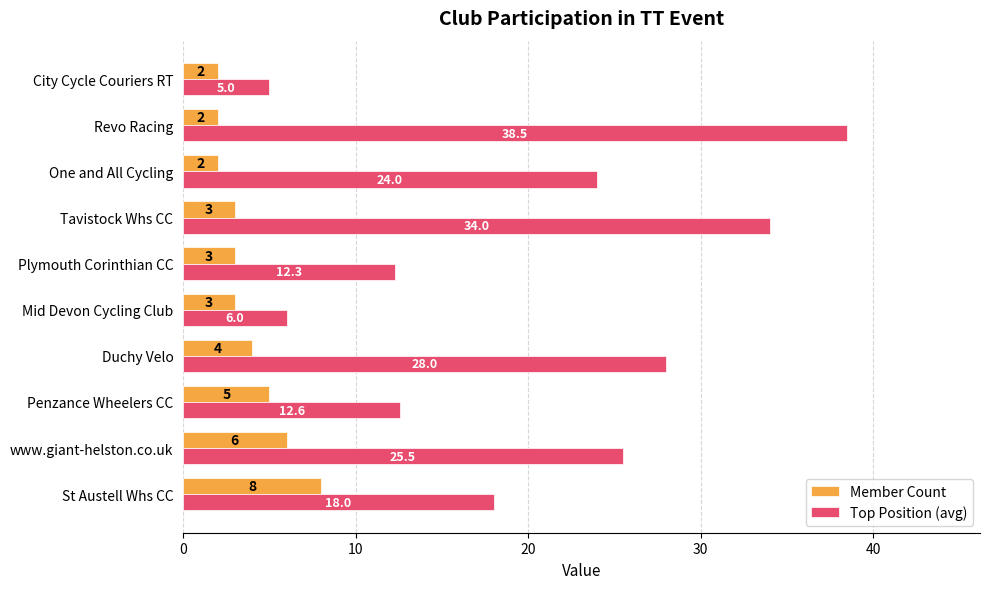

What is the approximate value of Member Count at One and All Cycling?

2.0